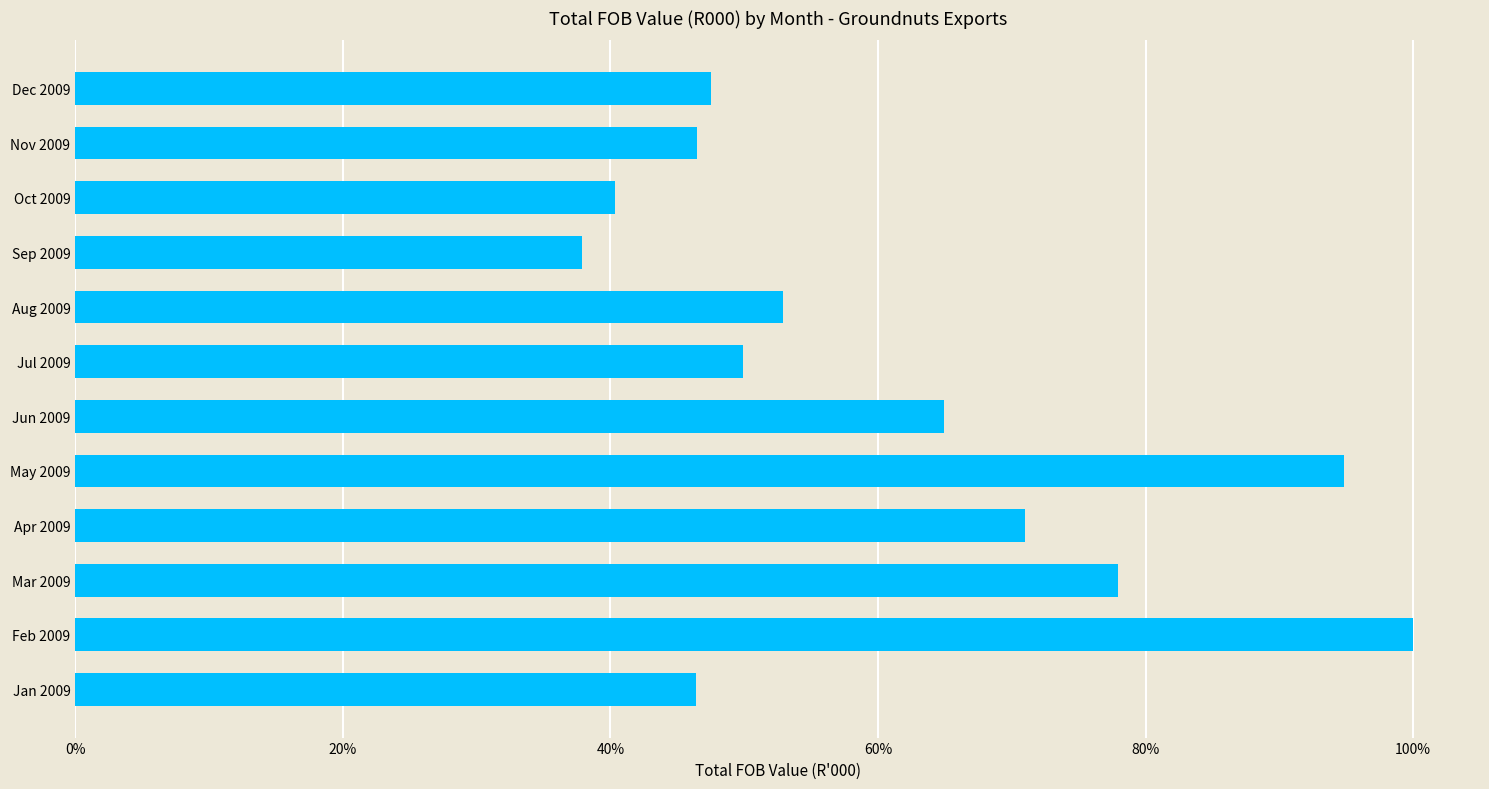

Are the bars horizontal?

Yes